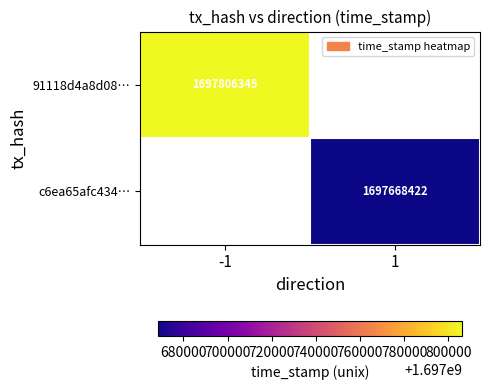

What is the greatest value displayed?

1697806345.0